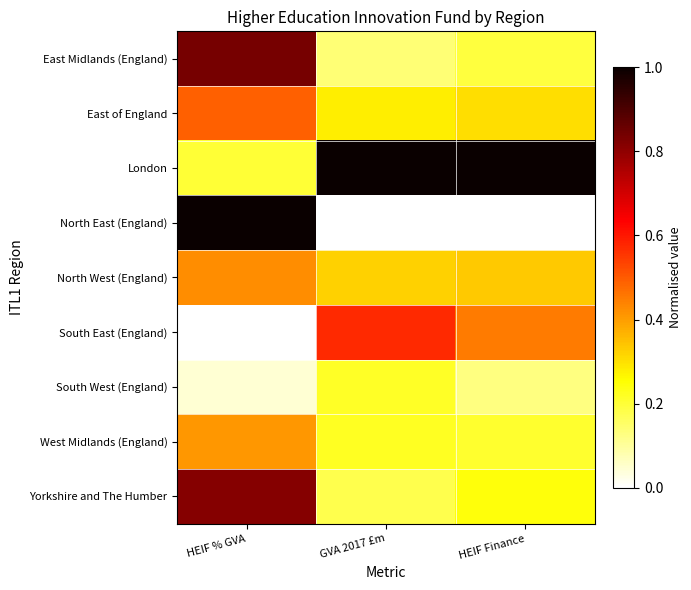

What is the difference between the highest and lowest values at HEIF % GVA?

1.0